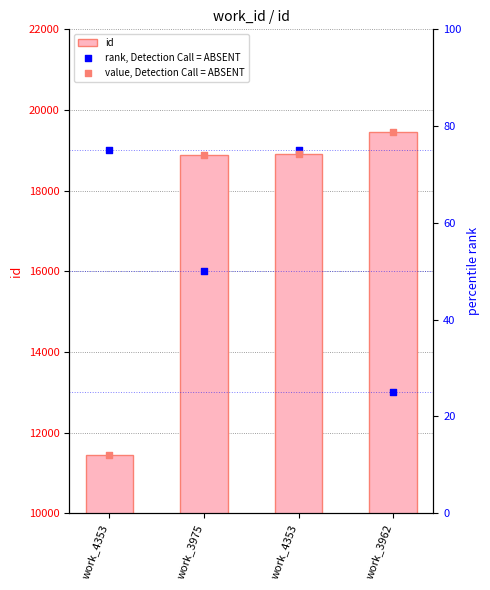

Which series contains the lowest Y value?

value, Detection Call = ABSENT